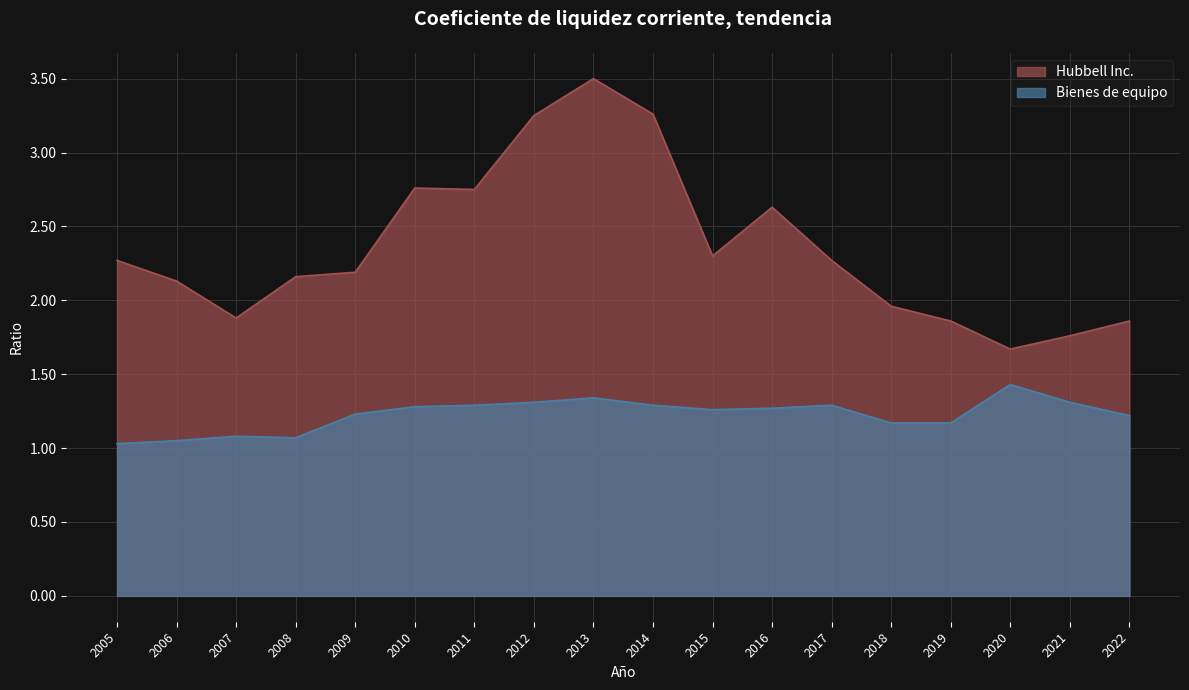

Rank the series by their maximum value, from highest to lowest.

Hubbell Inc., Bienes de equipo